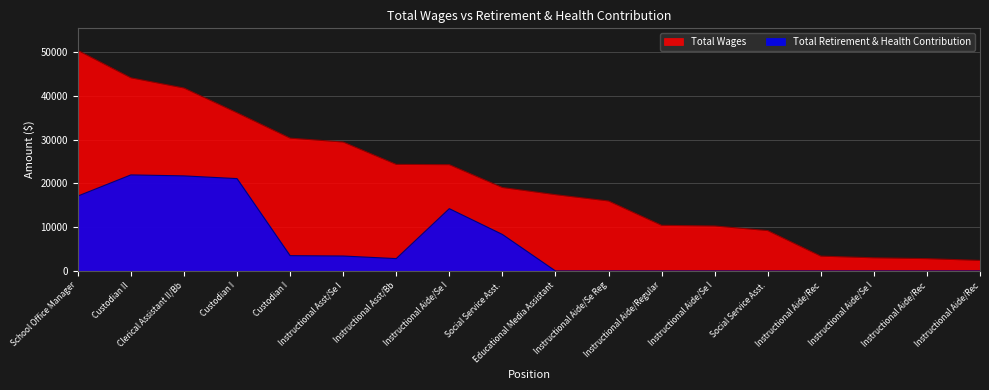

The value of Total Retirement & Health Contribution at Instructional Aide/Rec is 0. True or false?

True